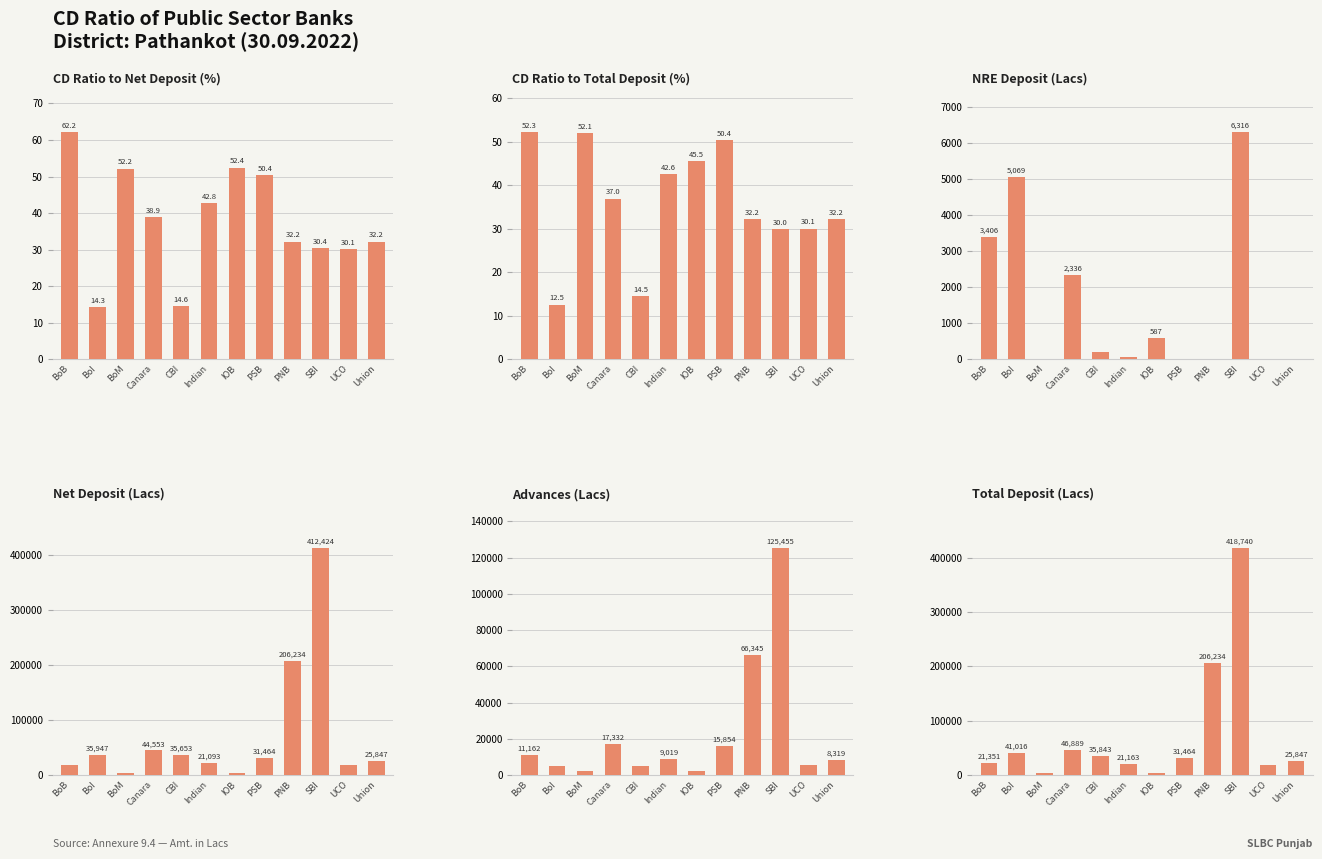

What is the difference between the CD Ratio to Net Deposit values at PNB and BoB?

30.0